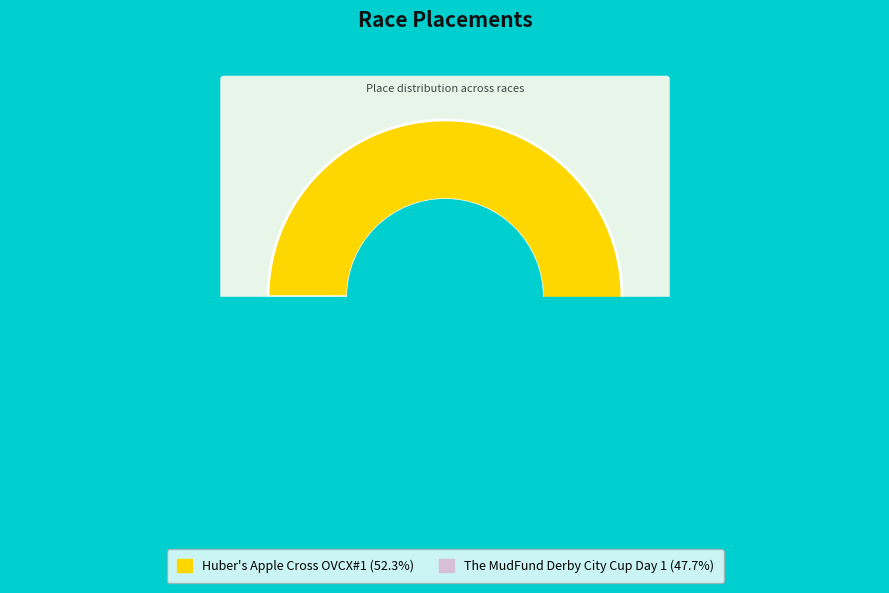

True or false: The MudFund Derby City Cup Day 1 accounts for 48% of the total.

True